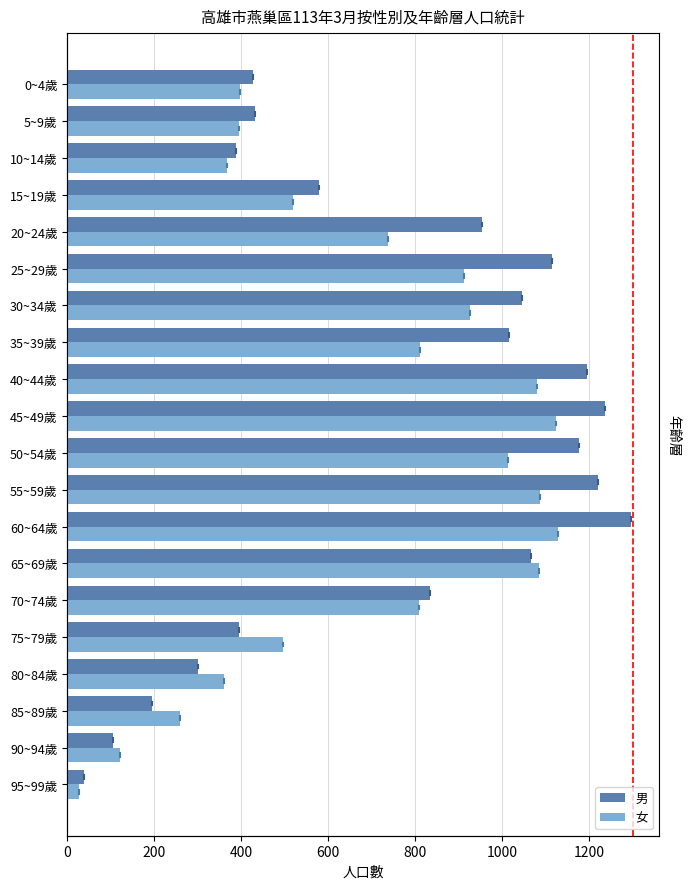

How many values in the 男 series are below 953?

10